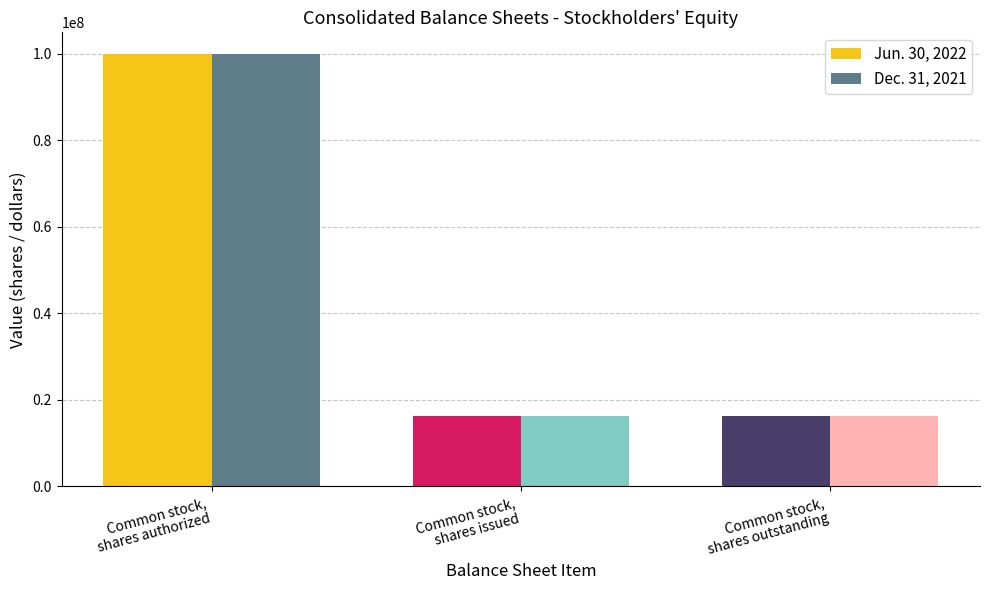

What is the total value across all series at Common stock,
shares issued?

32611823